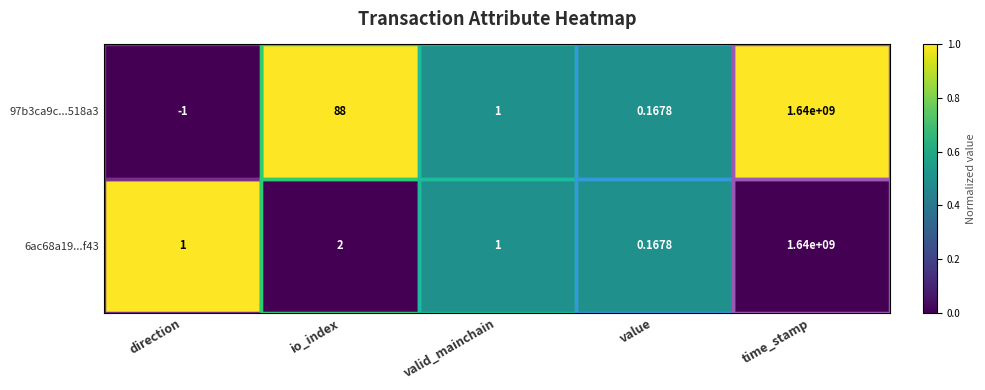

Which label corresponds to the largest value in the chart?

time_stamp